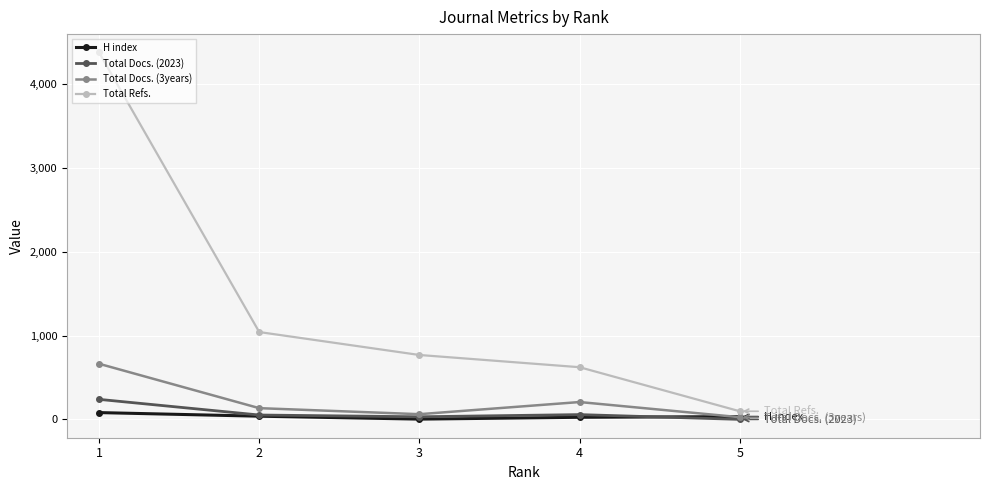

Which series has the largest range (max minus min)?

Total Refs.